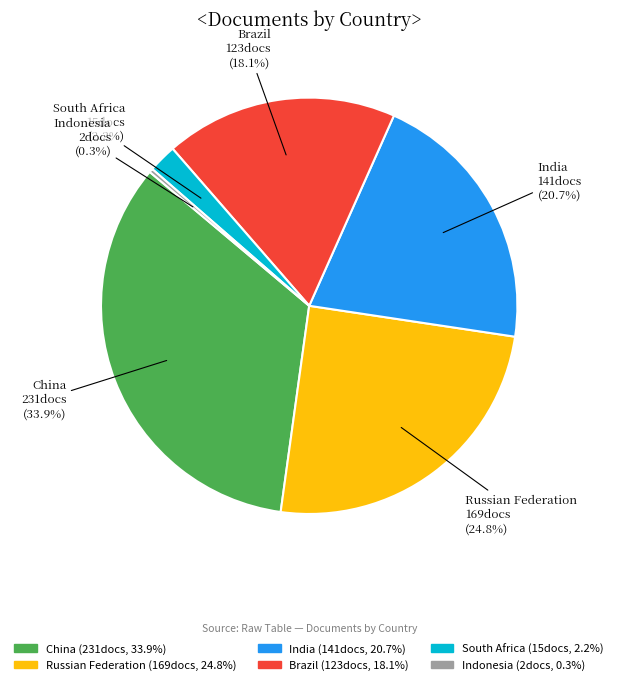

What percentage is NOT represented by India?

79.3%